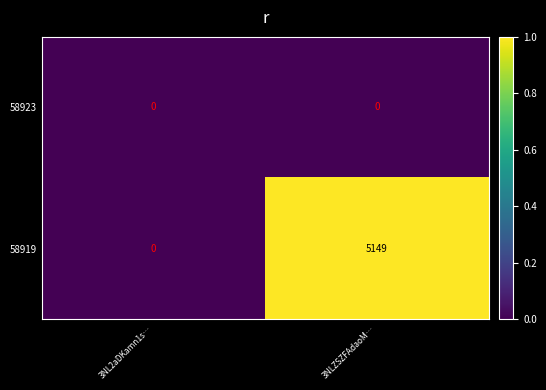

Reading left to right, transcribe all the data shown in this chart.

58923: 3NL2aDKamn1s…=0	3NLZSZFAdaoM…=0
58919: 3NL2aDKamn1s…=0	3NLZSZFAdaoM…=5149